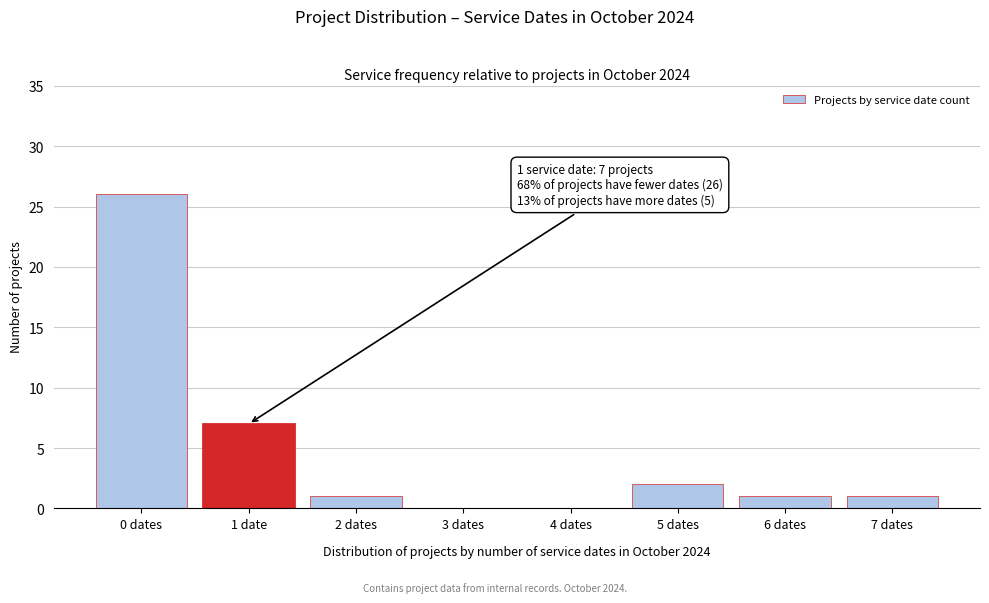

Reading left to right, extract all data points from this chart.

0 dates=26	1 date=7	2 dates=1	3 dates=0	4 dates=0	5 dates=2	6 dates=1	7 dates=1